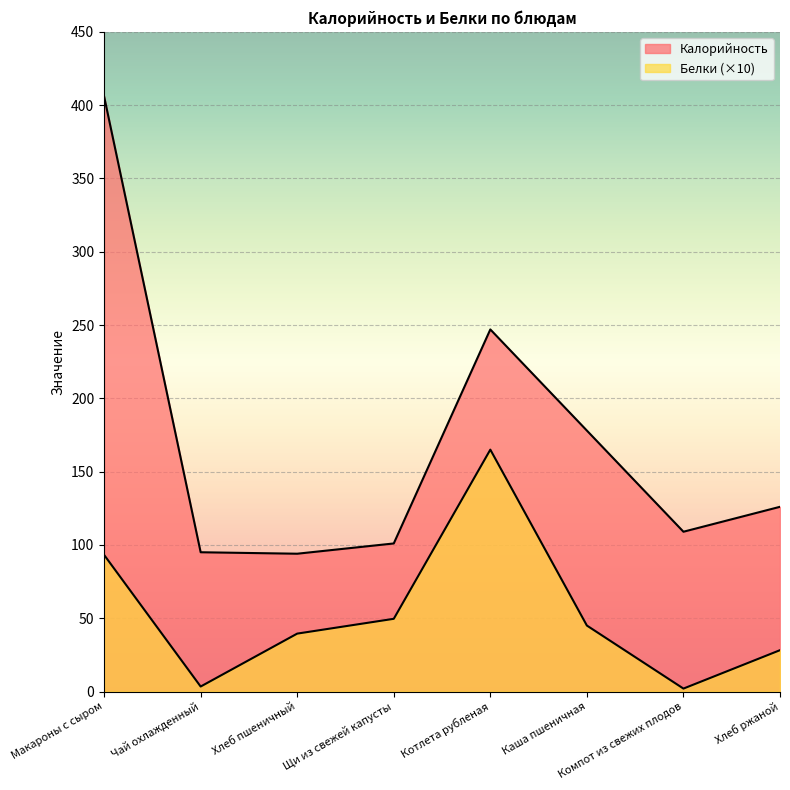

What is the smallest value displayed?

2.0